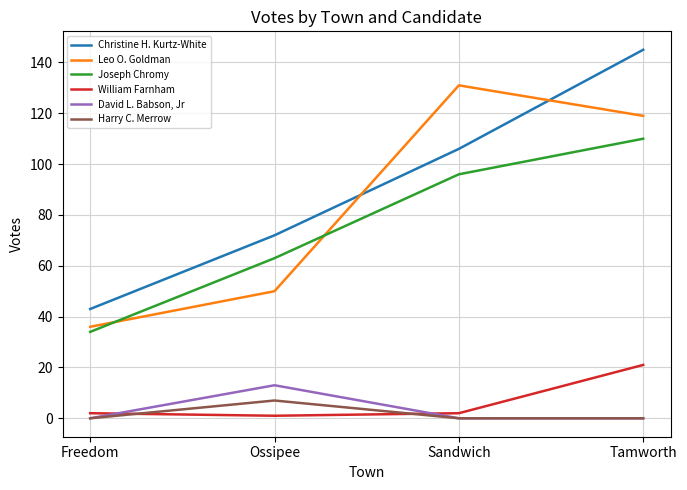

In William Farnham, how many points are lower than both neighbors (excluding endpoints)?

1